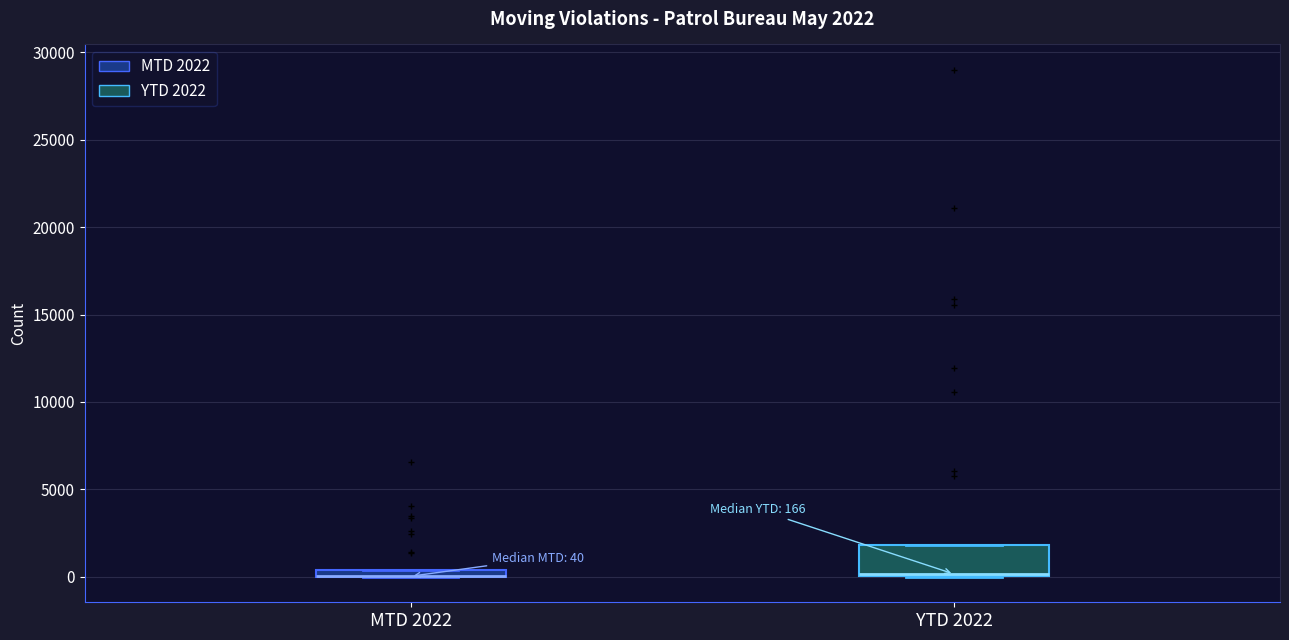

Comparing the boxes themselves (not the whiskers), which one is the tallest?

YTD 2022